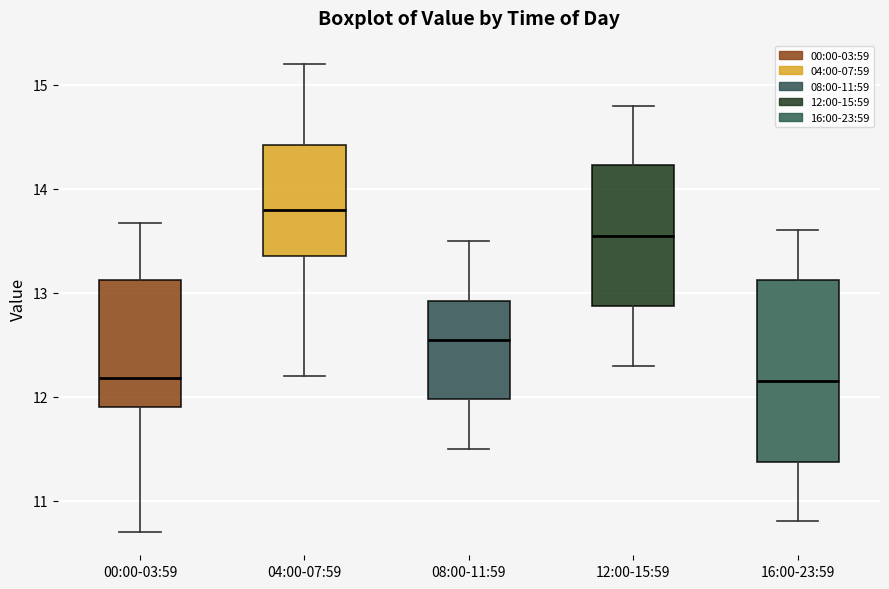

Which box is the tallest, from its lower edge to its upper edge?

16:00-23:59